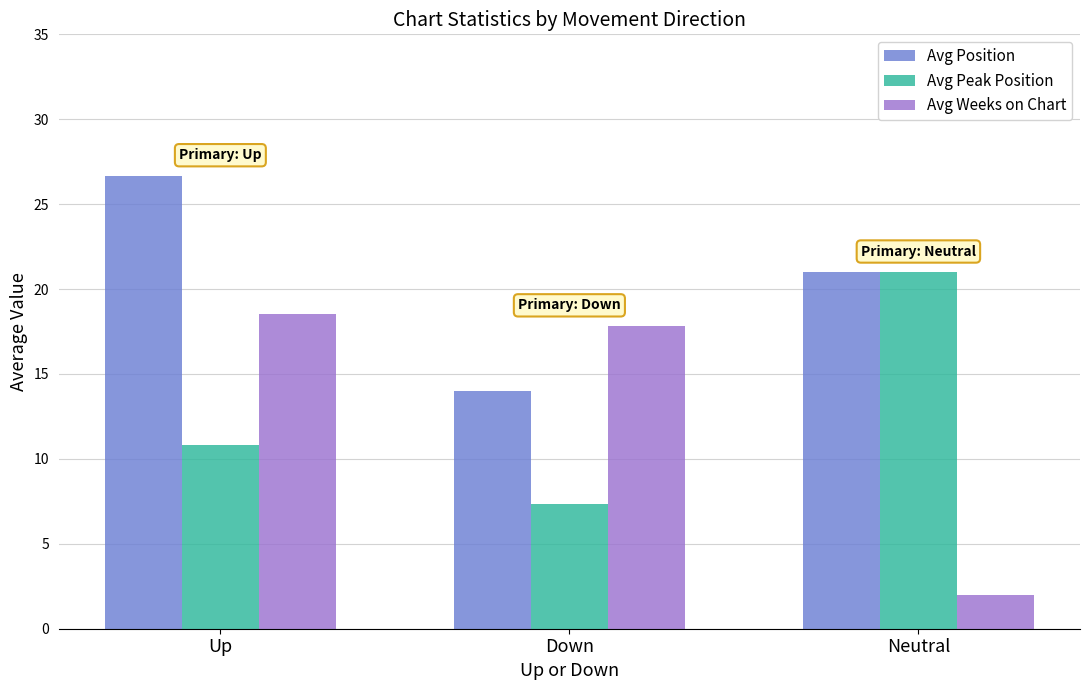

What is the value of the Avg Peak Position bar at the 3rd from the left?

21.0